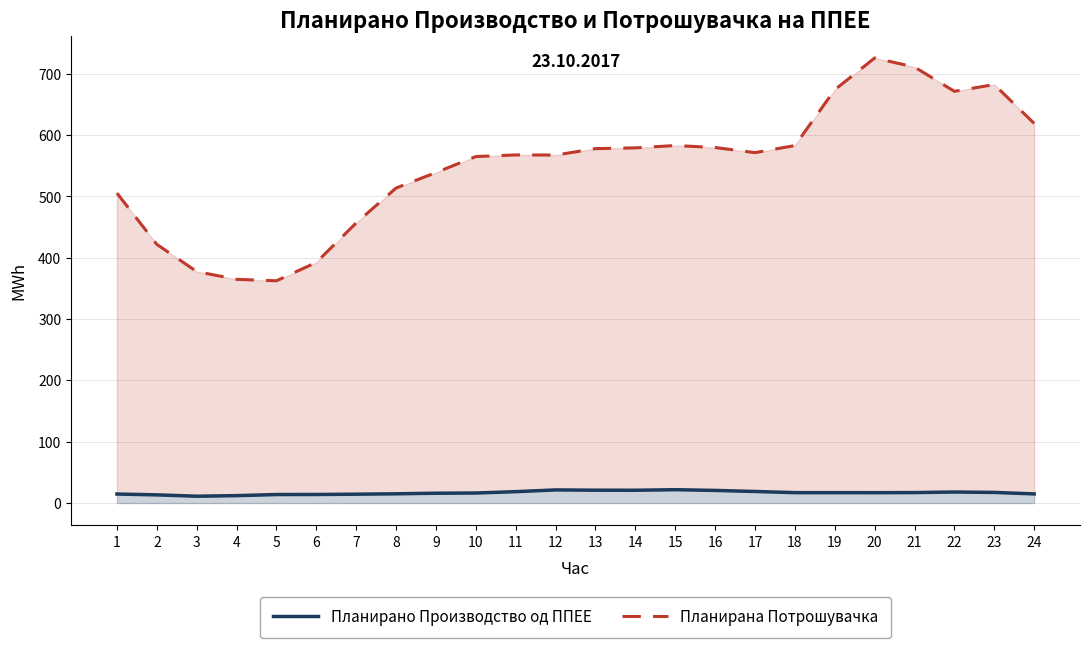

What is the difference between the highest and lowest values at 16?

559.3